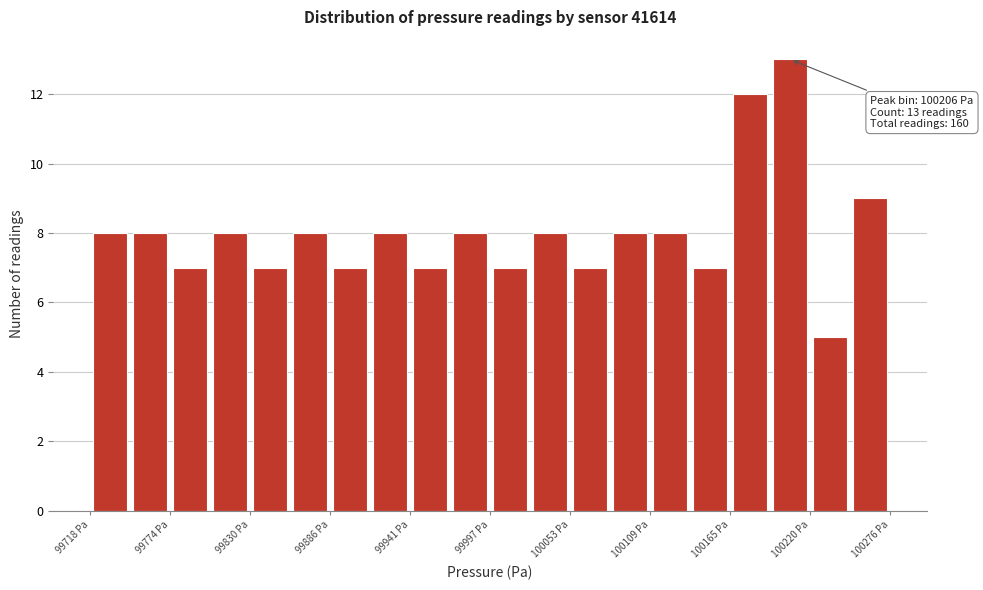

Around what value on the x-axis is the tallest bar? Give the approximate position of its centre, as read against the axis.

100210